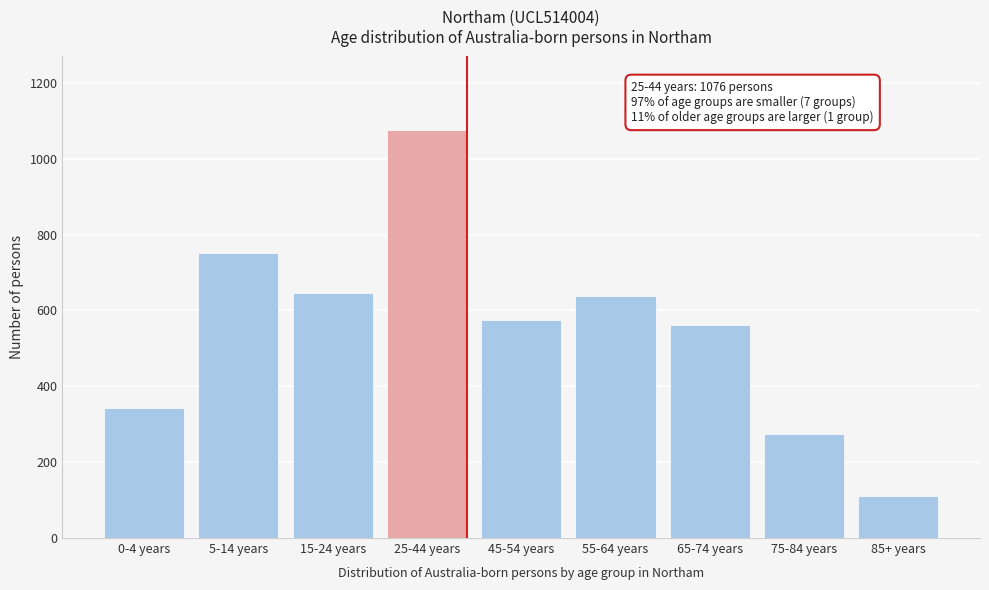

Reading right to left, what are all the values shown in this chart?

110	275	562	639	576	1076	647	752	344